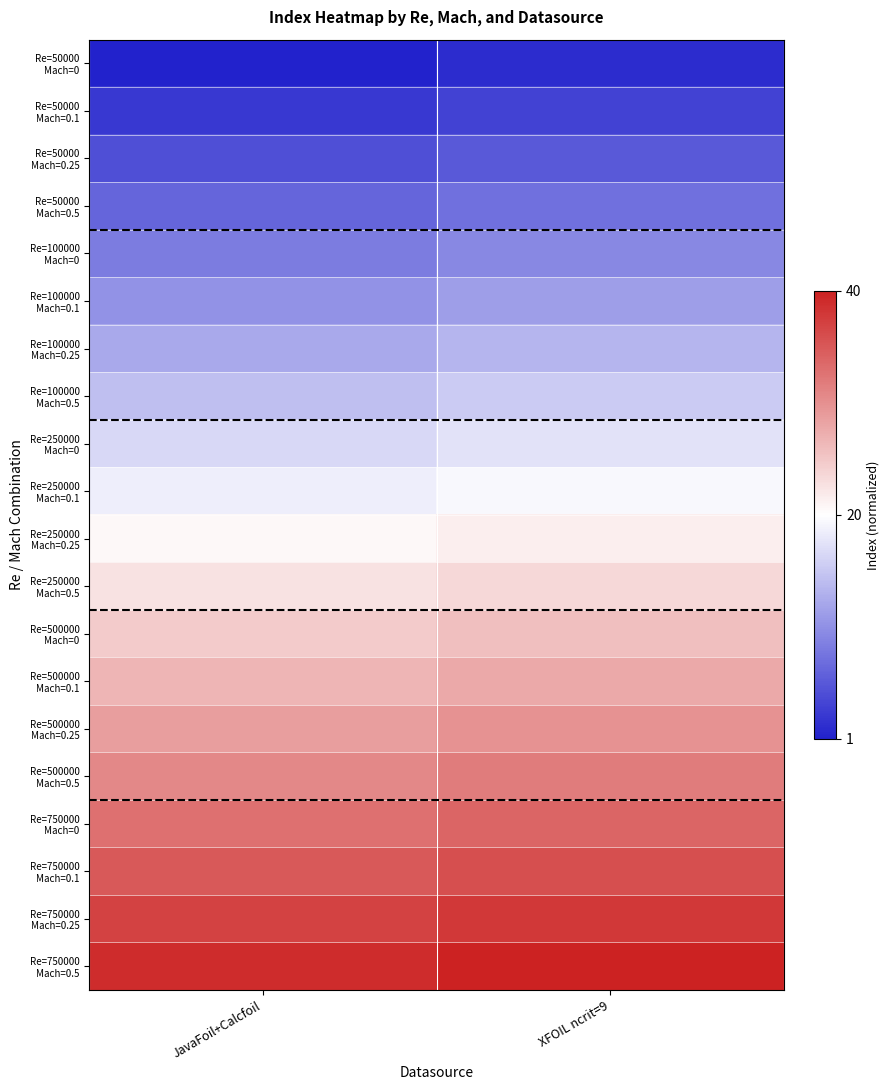

At which category is the sum across all series the highest?

XFOIL ncrit=9